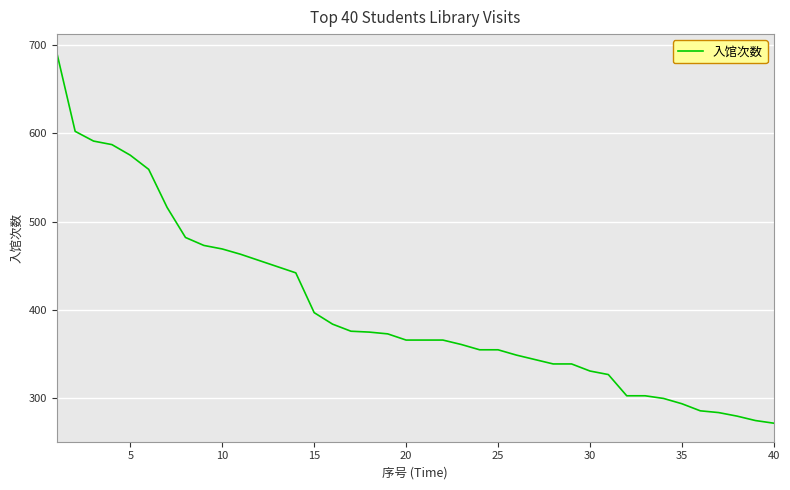

How many values are below 366?

18